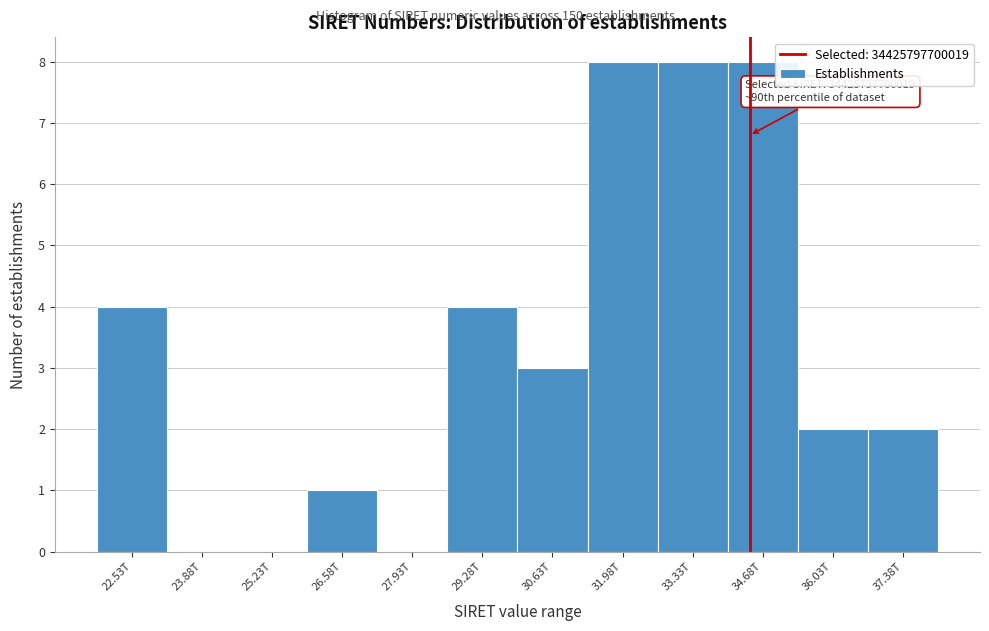

Reading left to right, transcribe all the data shown in this chart.

22.53T=4	23.88T=0	25.23T=0	26.58T=1	27.93T=0	29.28T=4	30.63T=3	31.98T=8	33.33T=8	34.68T=8	36.03T=2	37.38T=2